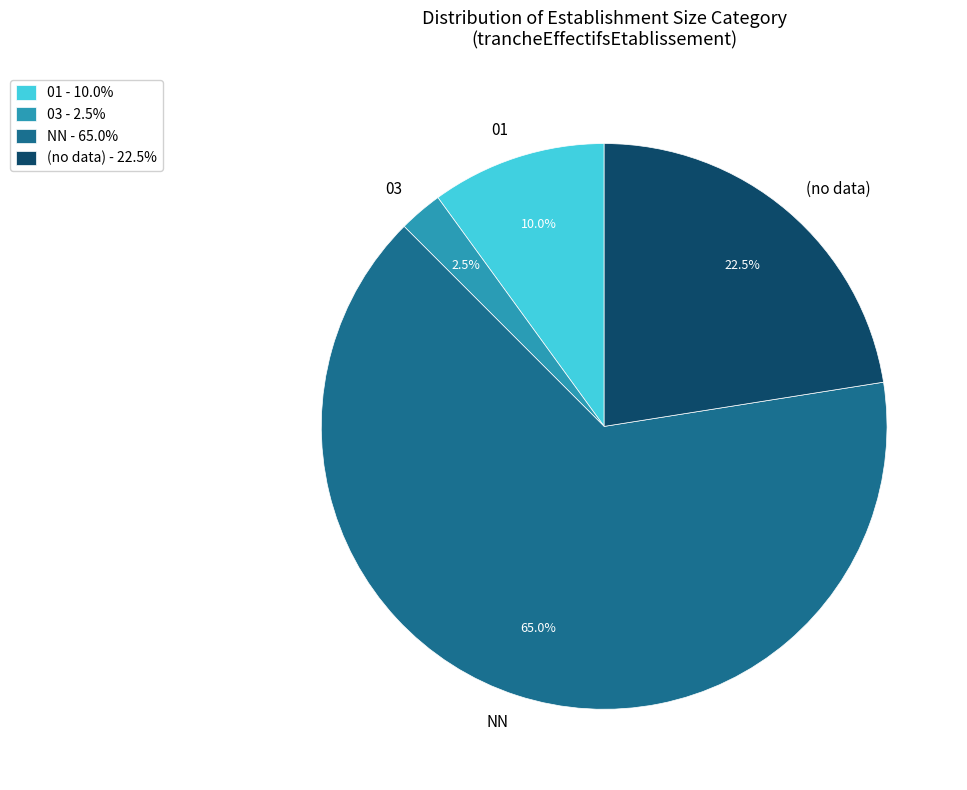

Which has a higher value, (no data) or NN?

NN